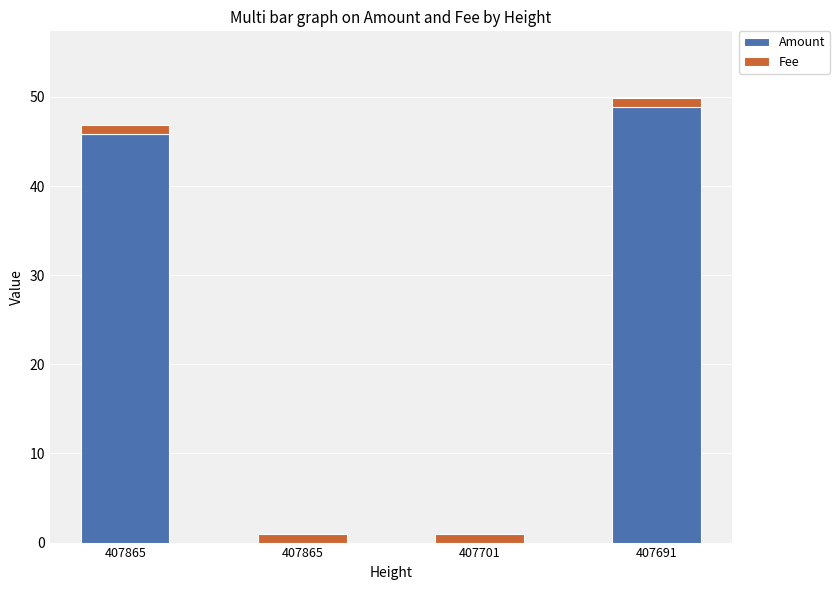

At which category is the sum across all series the highest?

407691